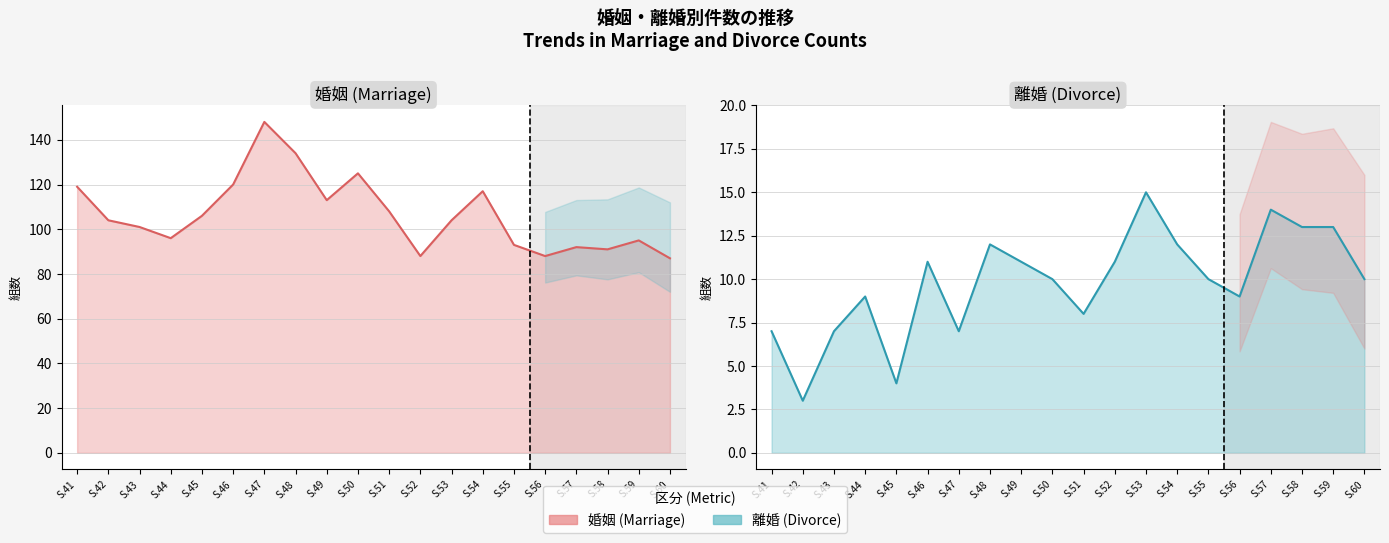

Reading left to right, what are all the values shown in this chart?

婚姻_line: 119	104	101	96	106	120	148	134	113	125	108	88	104	117	93	88	92	91	95	87
離婚_line: 7	3	7	9	4	11	7	12	11	10	8	11	15	12	10	9	14	13	13	10